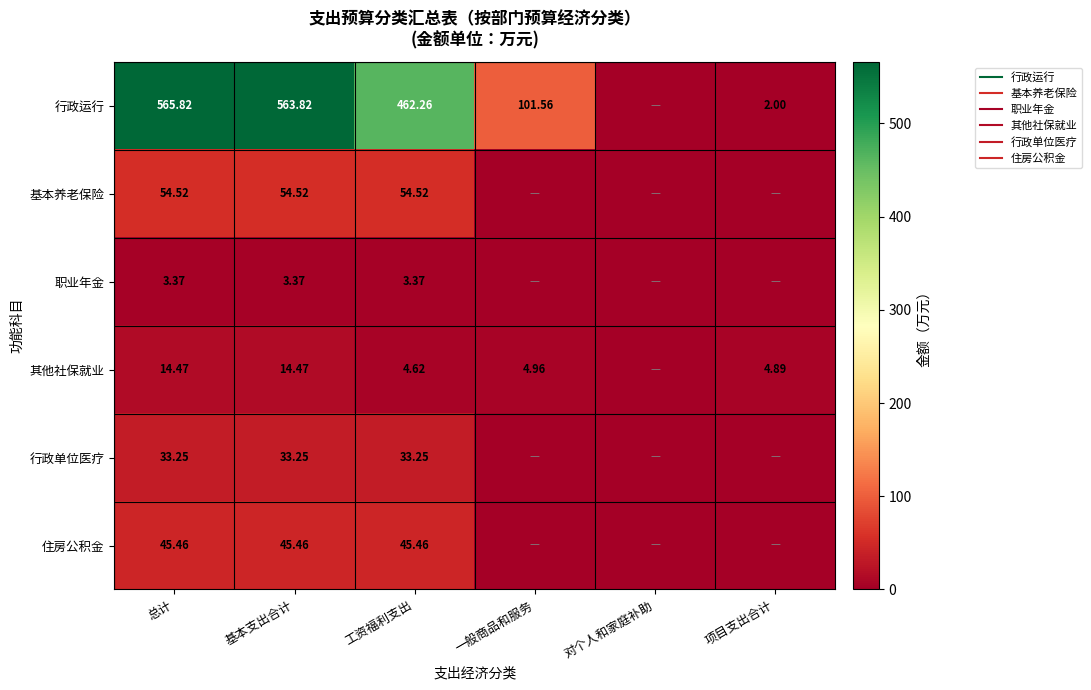

Which category has the lowest value across all series?

对个人和家庭补助